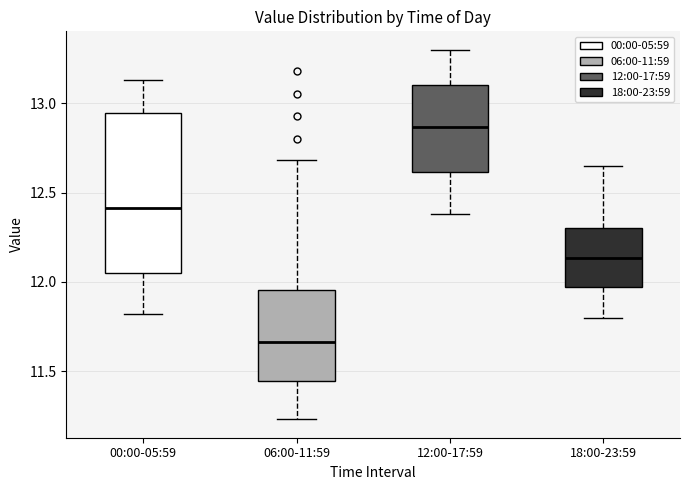

Reading left to right, transcribe this box plot: for each box, give where its median line is, the range the box spans, and where its two whiskers end, as read against the y-axis. The values are not printed on the chart, so give them approximately, as read against the axis.

00:00-05:59: median 12.40, box 12.05 to 12.95, whiskers 11.80 to 13.15
06:00-11:59: median 11.65, box 11.45 to 11.95, whiskers 11.25 to 12.70
12:00-17:59: median 12.85, box 12.60 to 13.10, whiskers 12.40 to 13.30
18:00-23:59: median 12.15, box 11.95 to 12.30, whiskers 11.80 to 12.65